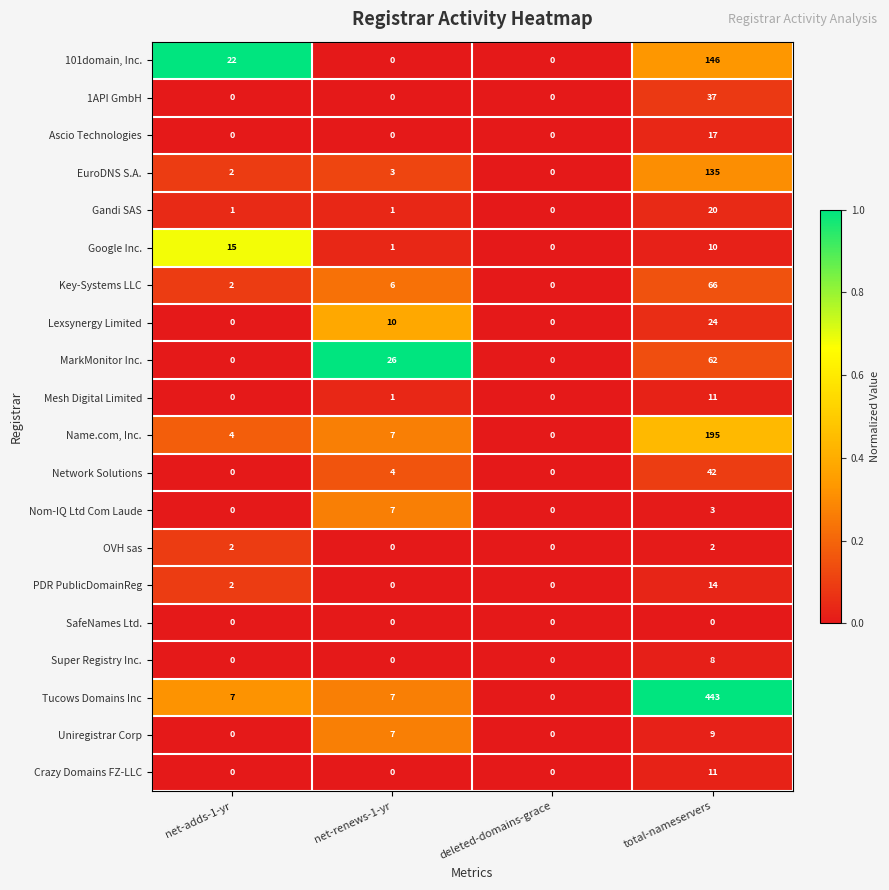

Between deleted-domains-grace and total-nameservers, which series saw the biggest shift?

Tucows Domains Inc